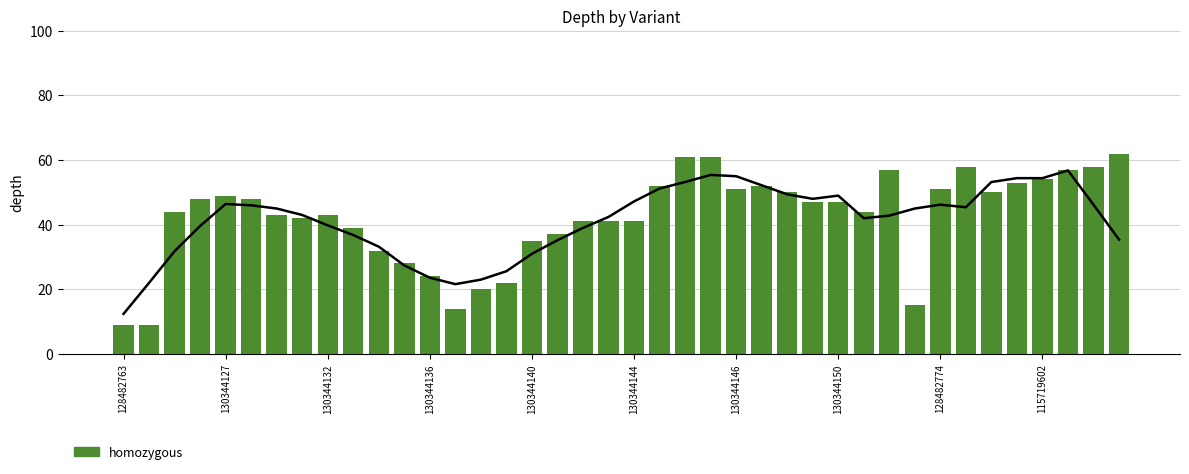

How many data points are above 47?

18